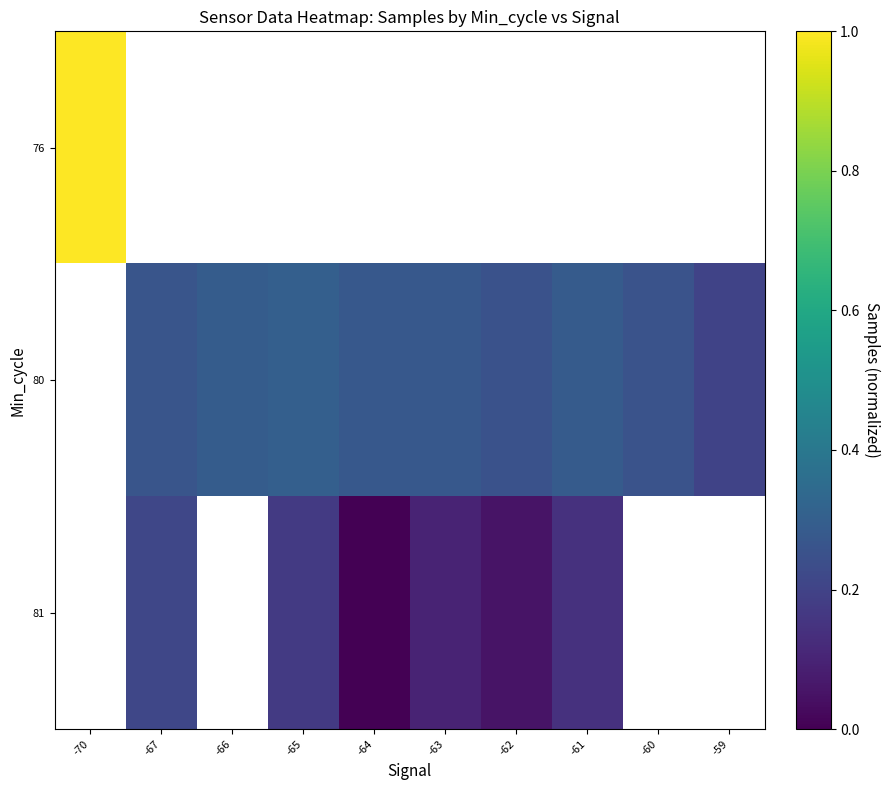

At how many categories does at least one series exceed 0?

10